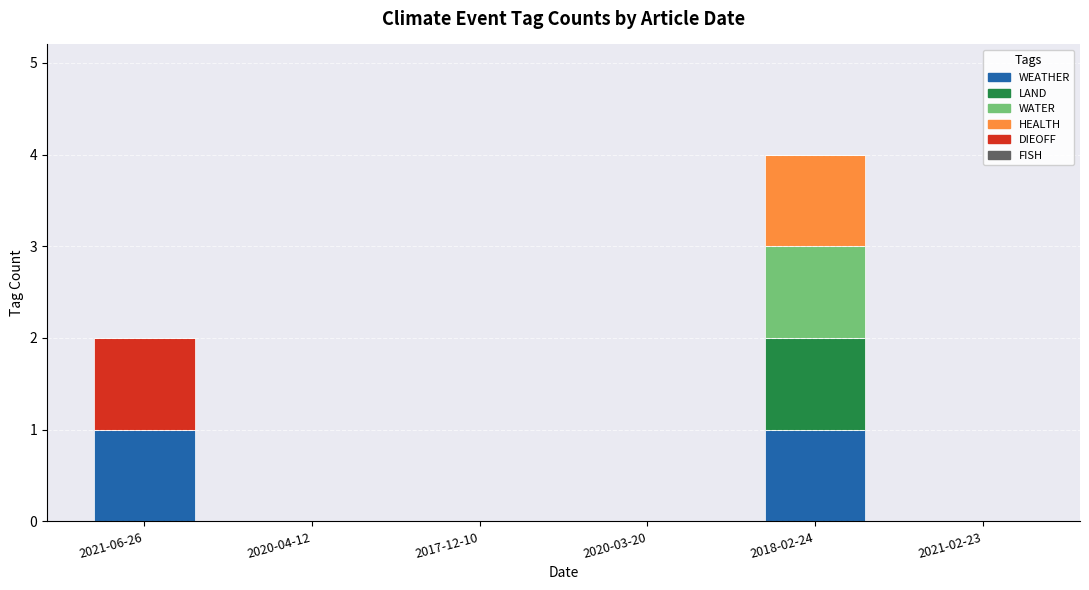

The WEATHER series shows -1 at 2020-03-20. True or false?

False